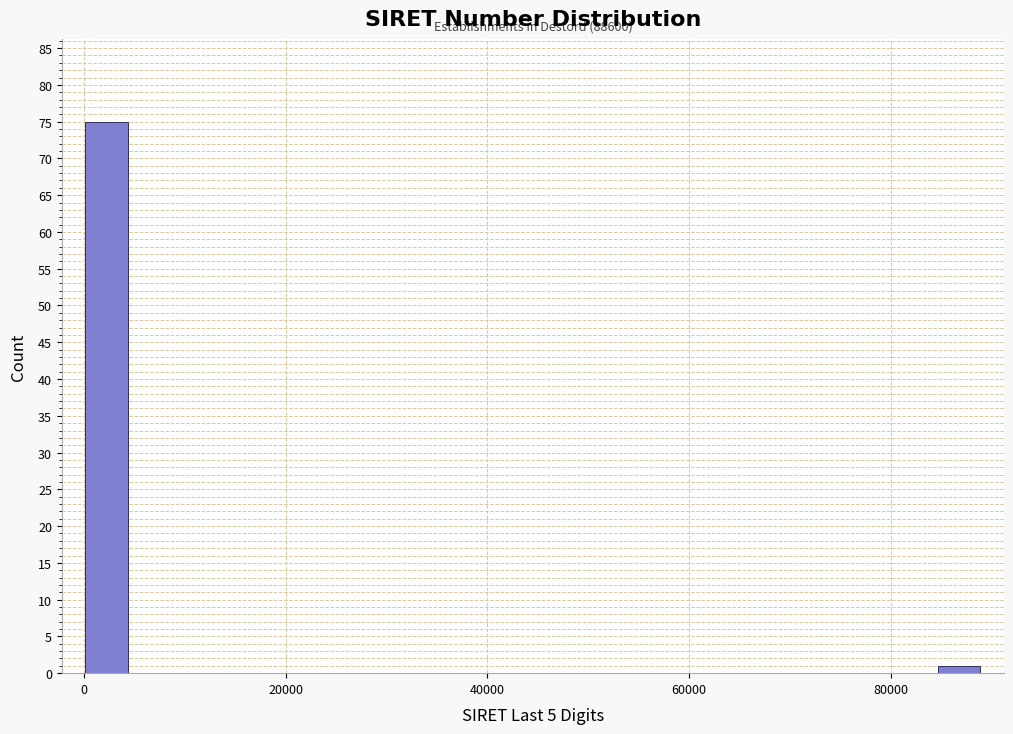

Read against the x-axis, roughly where is the centre of the tallest bar?

2000